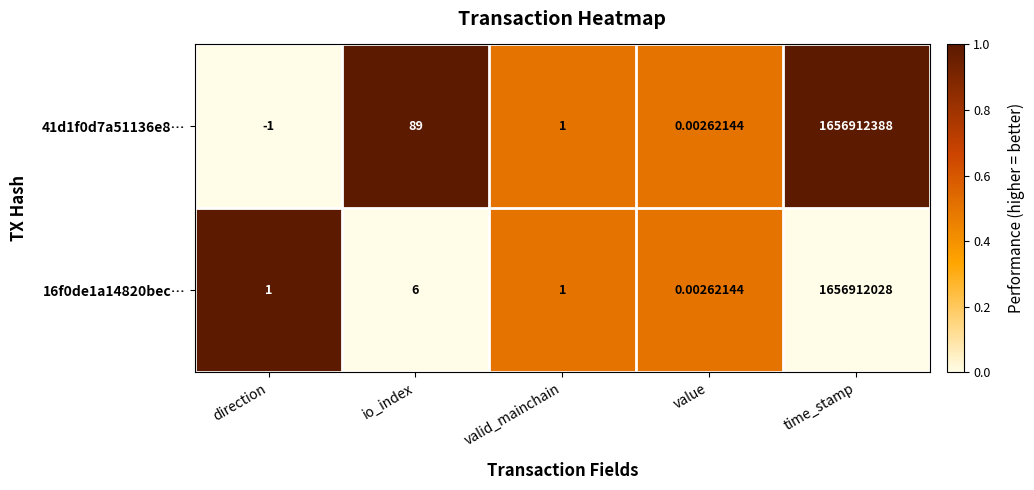

At which category is the sum across all series the highest?

time_stamp